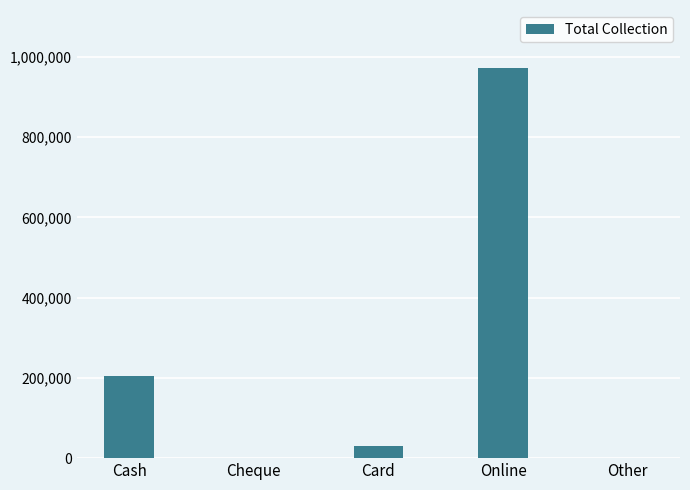

The value at Cash is 106920. True or false?

False